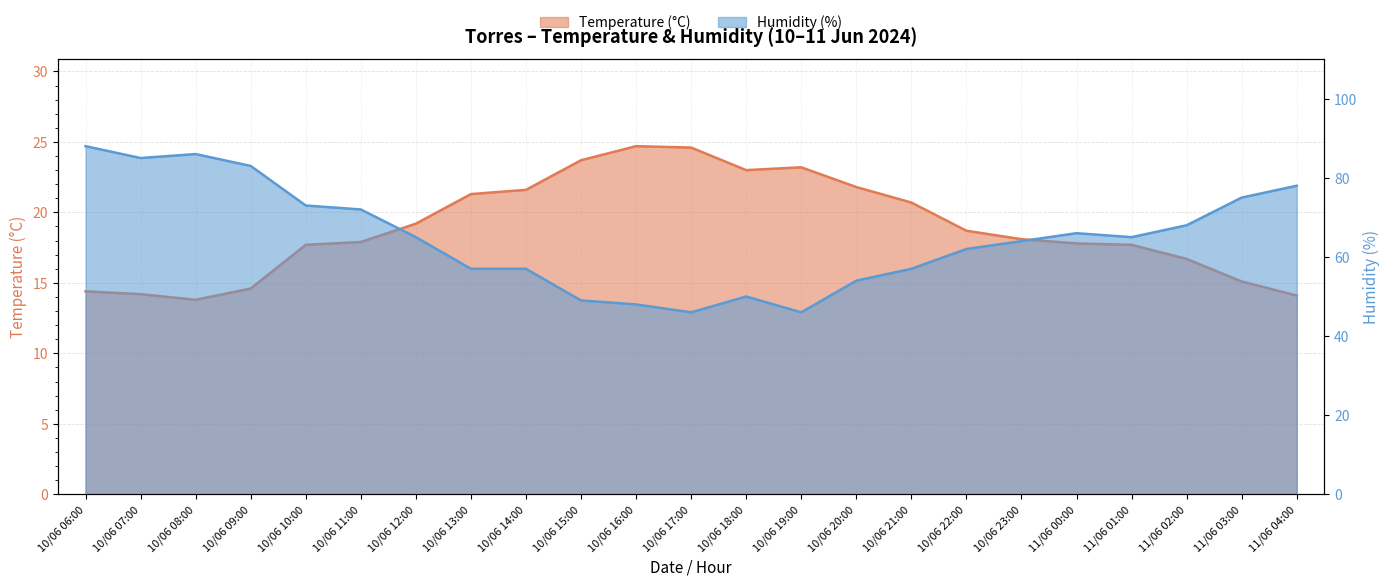

What position from the left is 10/06 21:00?

16